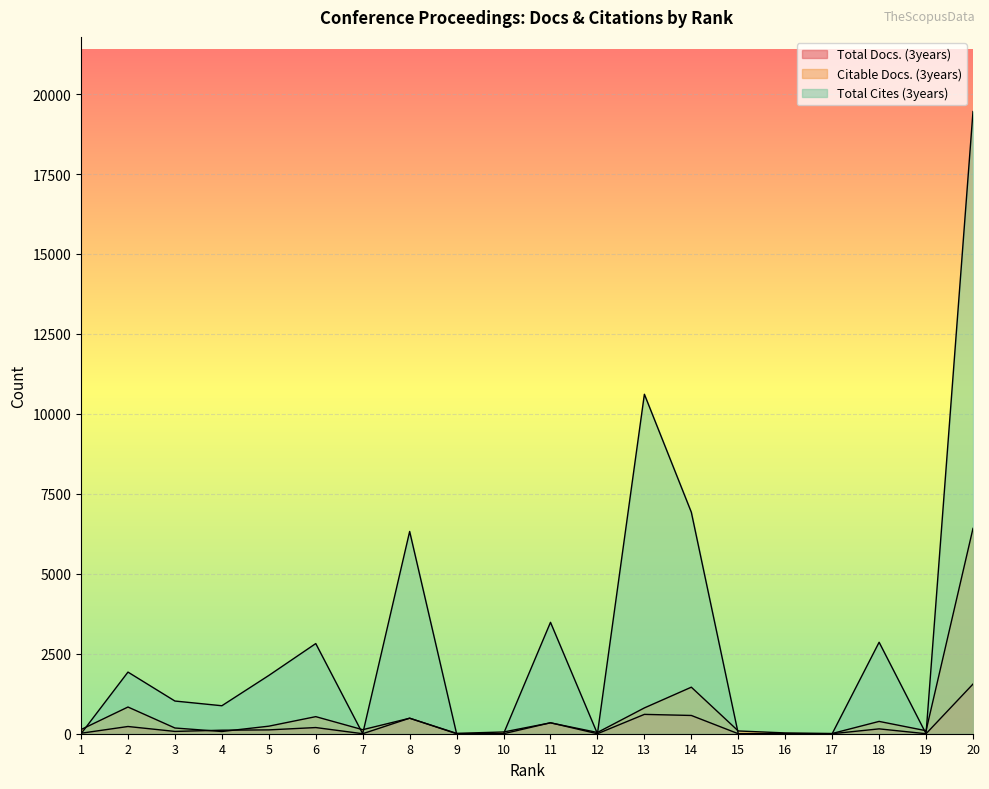

At which label is Citable Docs. (3years) closest to 3213?

14